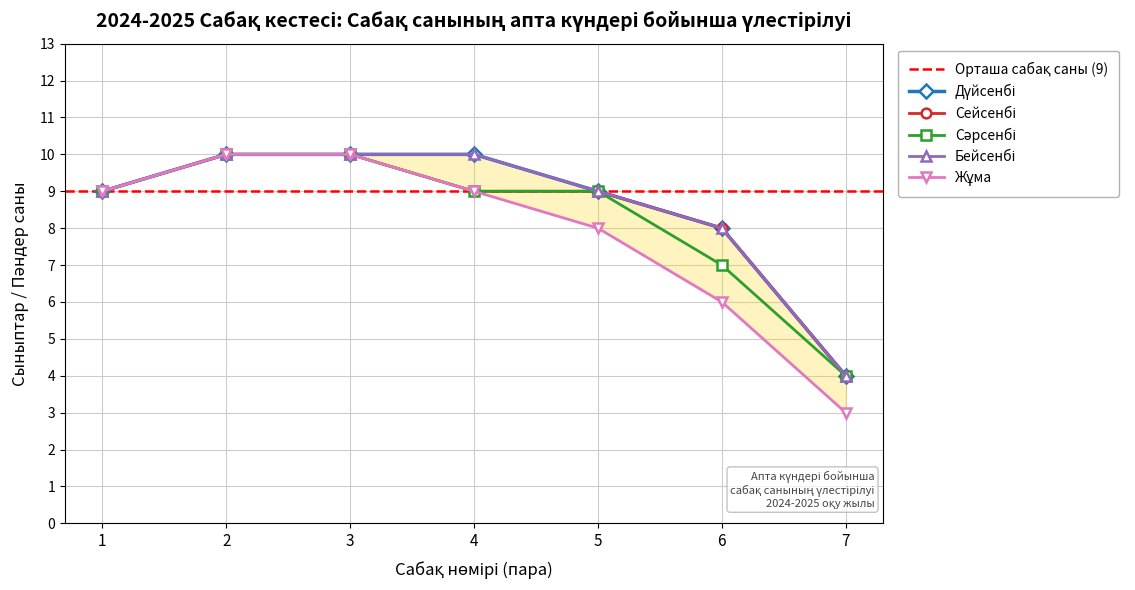

Which series has the largest total across all categories?

Дүйсенбі